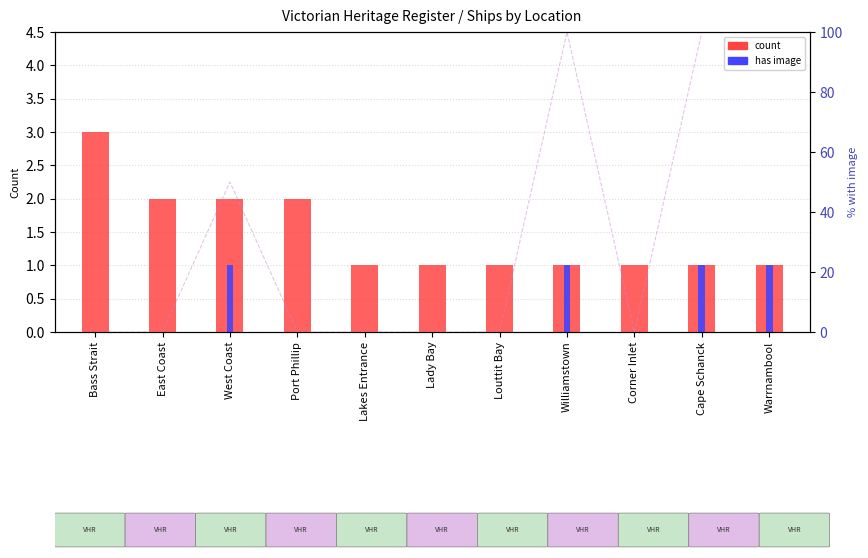

What is the label of the 7th bar from the right?

Lakes Entrance